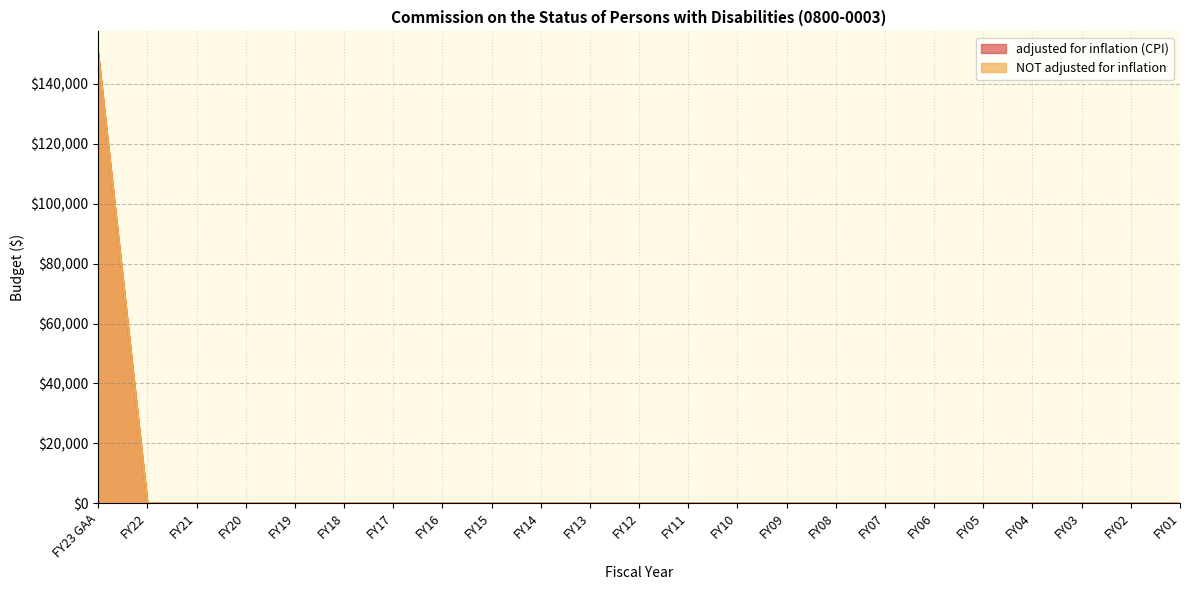

What is the maximum value for adjusted for inflation (CPI)?

150000